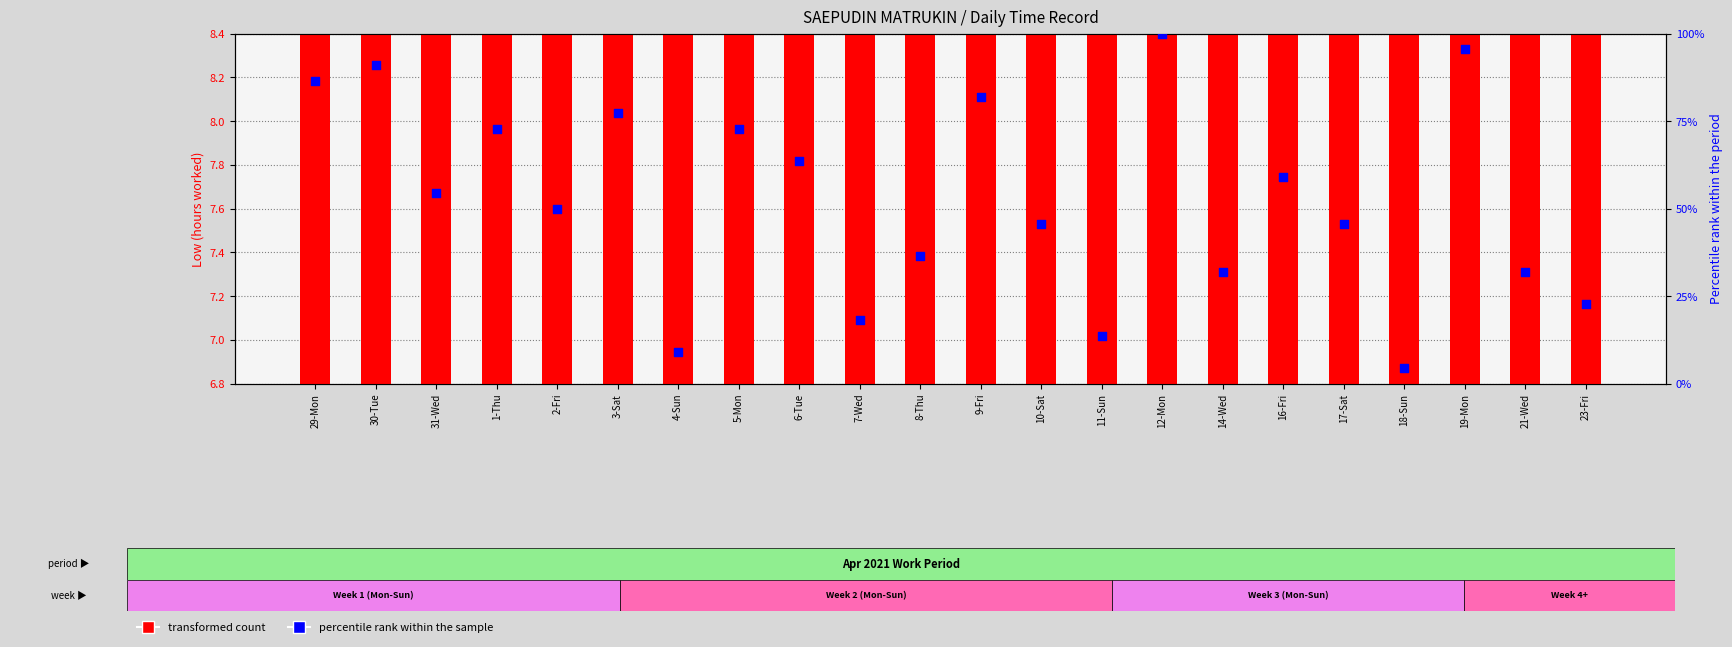

What is the total value across all series at 8-Thu?

47.3